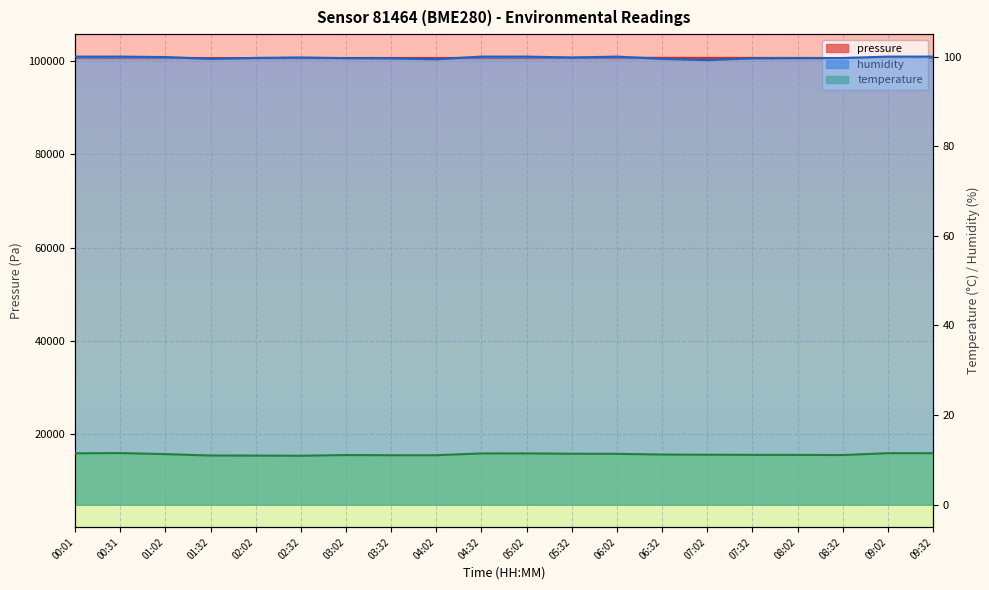

What is the difference between the highest and lowest values at 02:02?

100641.3